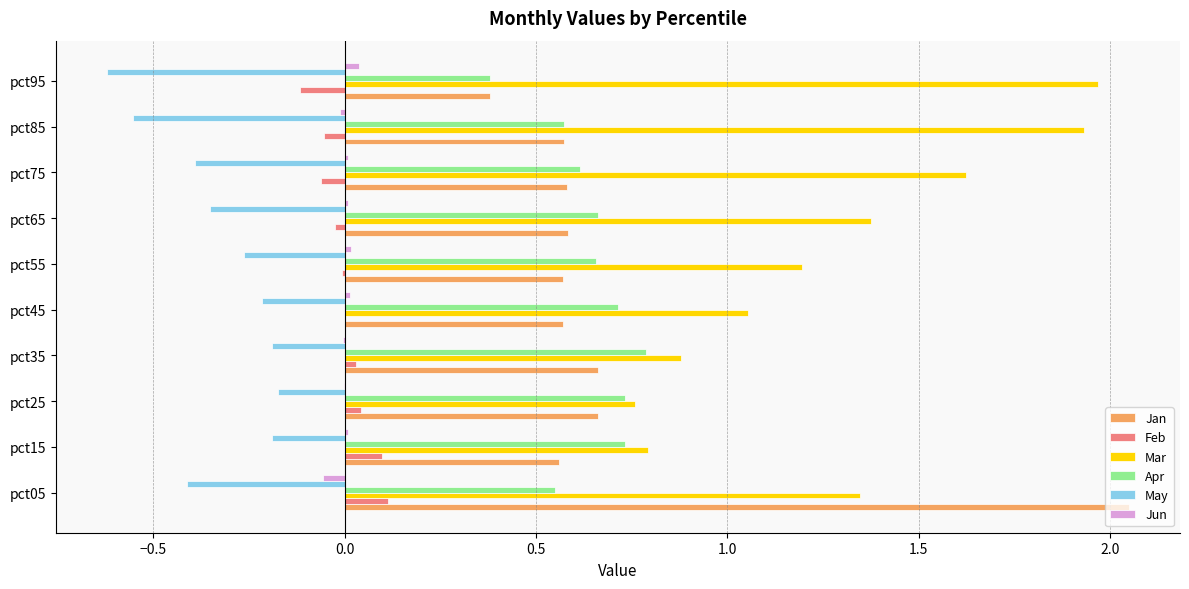

Between pct45 and pct75, which series saw the biggest shift?

Mar